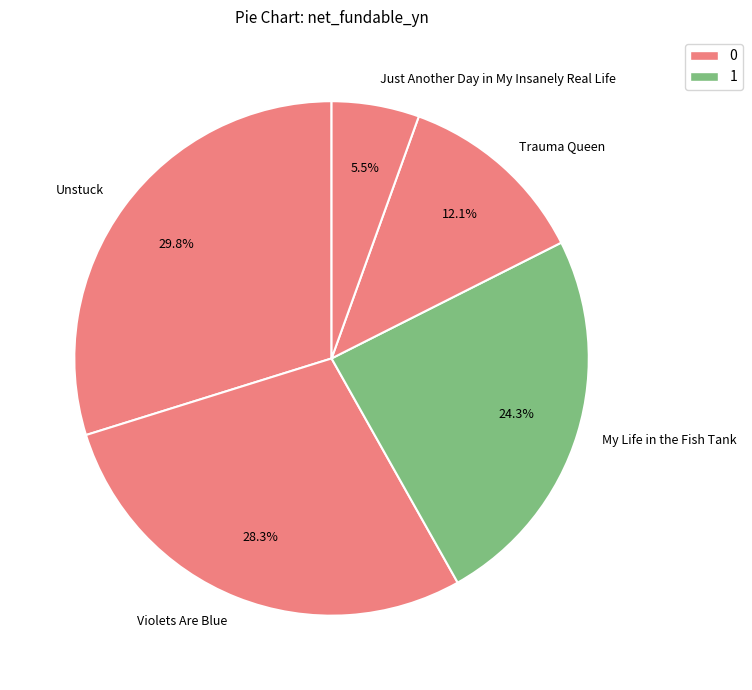

Between Just Another Day in My Insanely Real Life and Trauma Queen, which is larger?

Trauma Queen